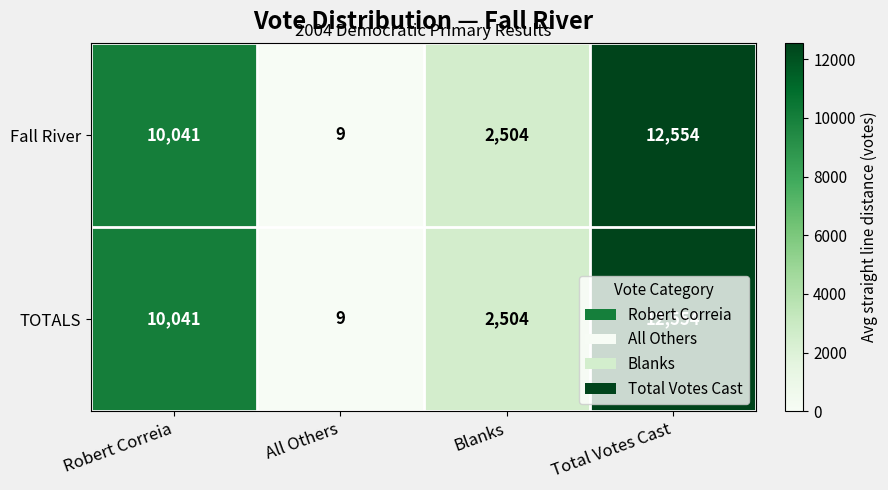

Which label corresponds to the largest value in the chart?

Total Votes Cast